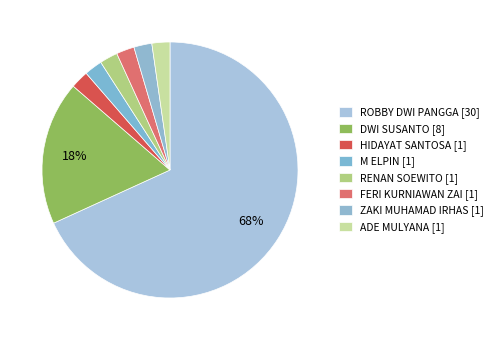

How many segments does this pie chart have?

8